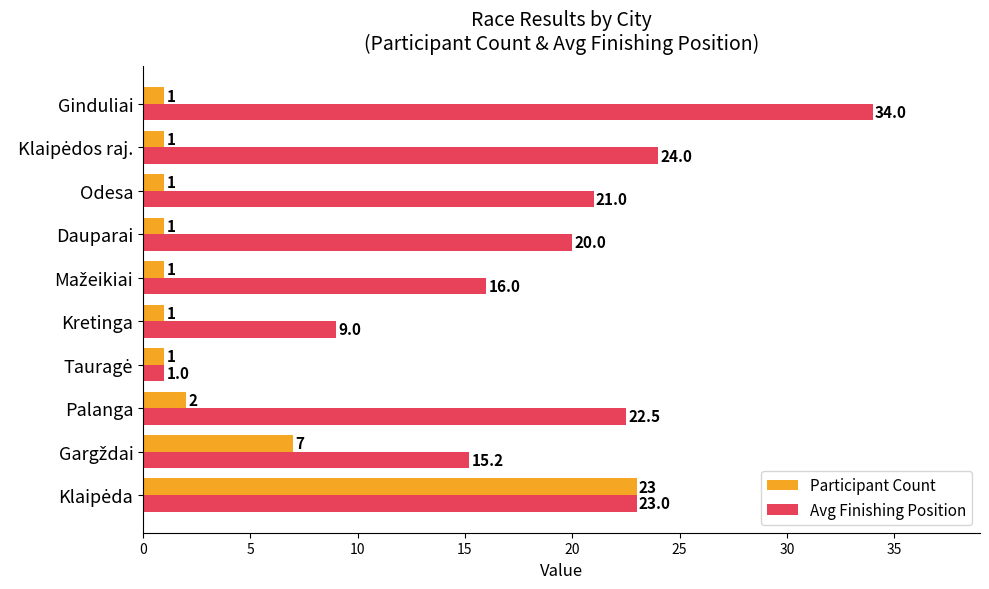

What is the difference between the maximum and minimum values in the Avg Finishing Position series?

33.0